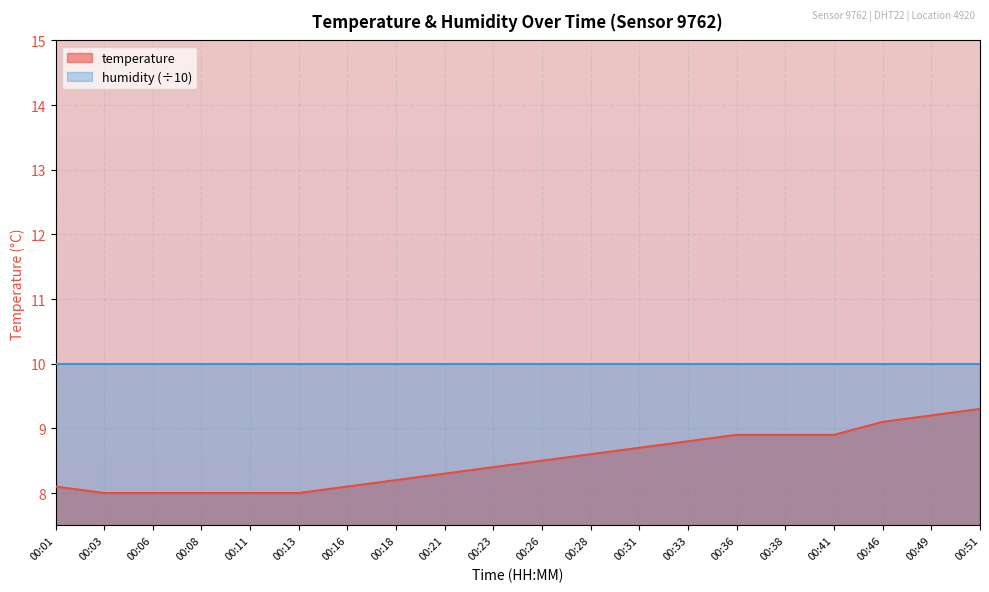

What is the sum of the values at 00:06 and 00:08?

16.0